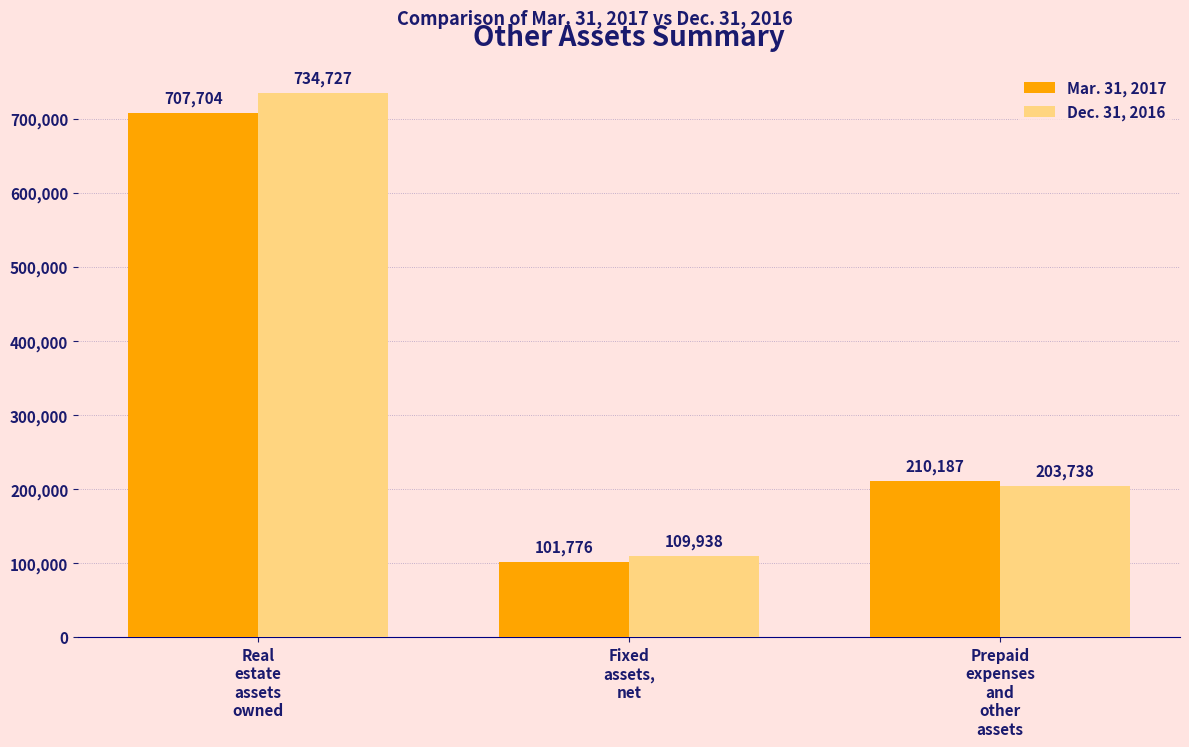

Reading left to right, list all the values displayed in this chart.

Mar. 31, 2017: 707704	101776	210187
Dec. 31, 2016: 734727	109938	203738